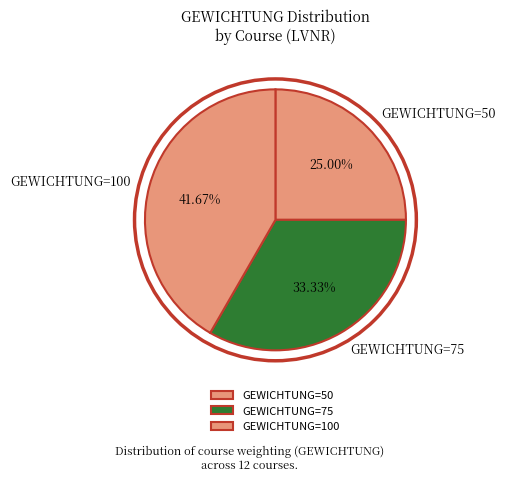

How many slices are in this pie chart?

3